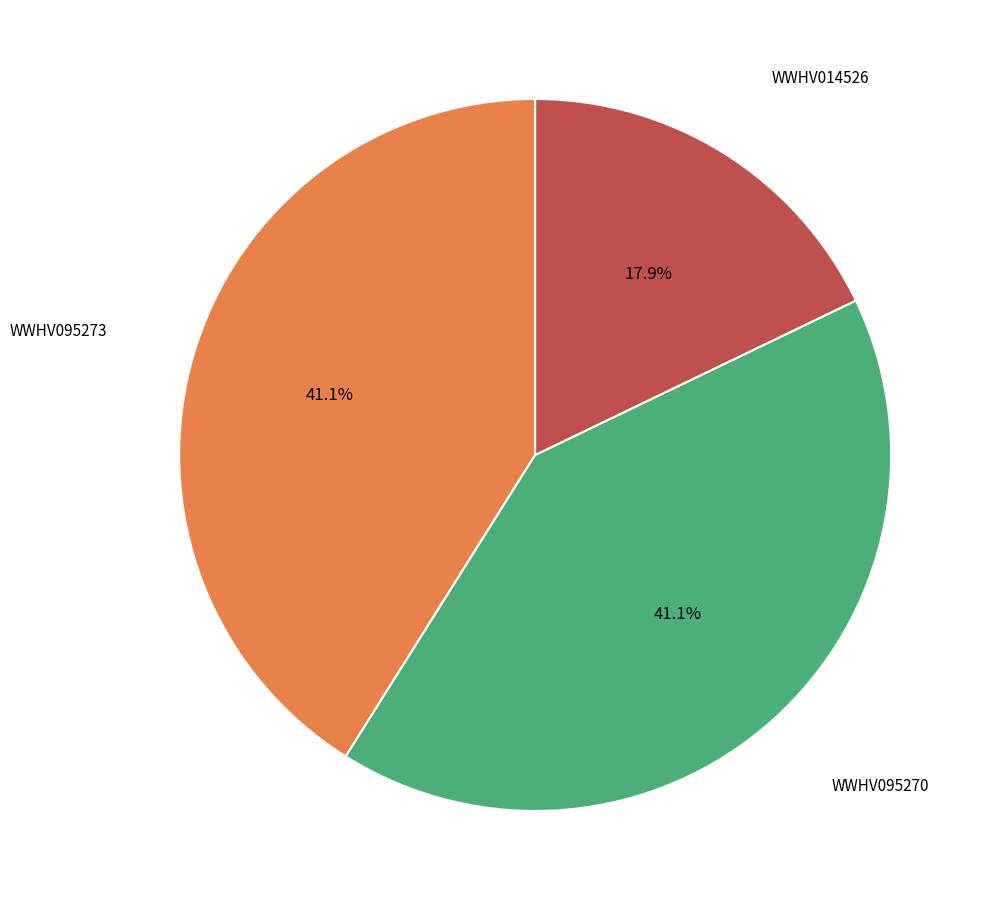

To the nearest percent, what is the difference between the largest and smallest slice percentages?

23%